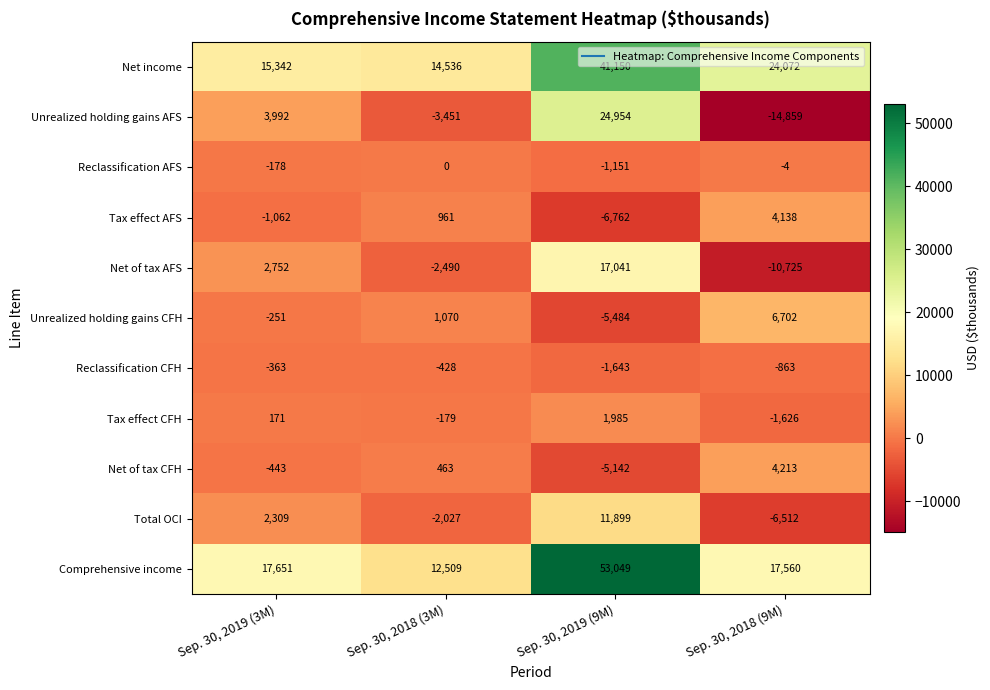

What is the total value across all series at Sep. 30, 2019 (9M)?

129896